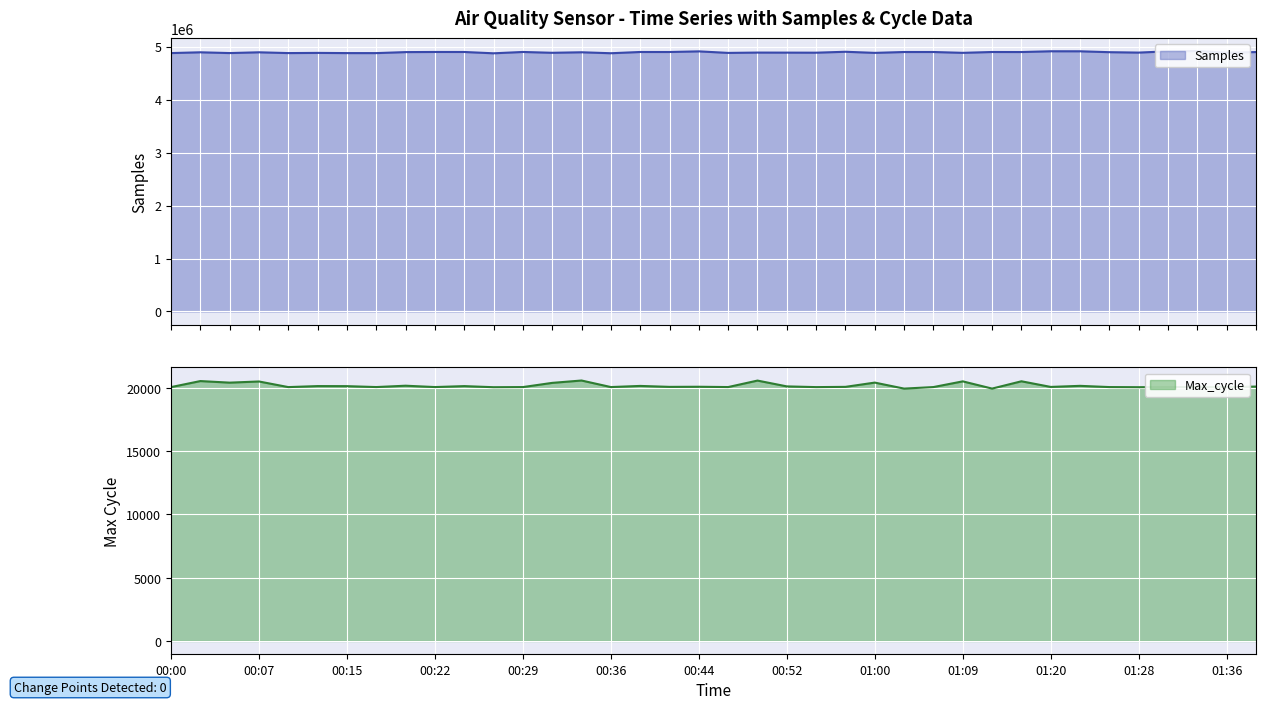

Count the number of data series in this chart.

2